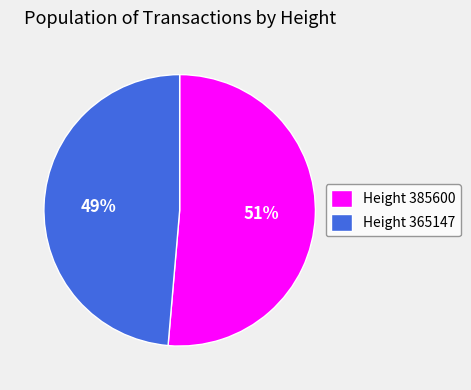

Rank the categories by value from lowest to highest.

Height 365147, Height 385600